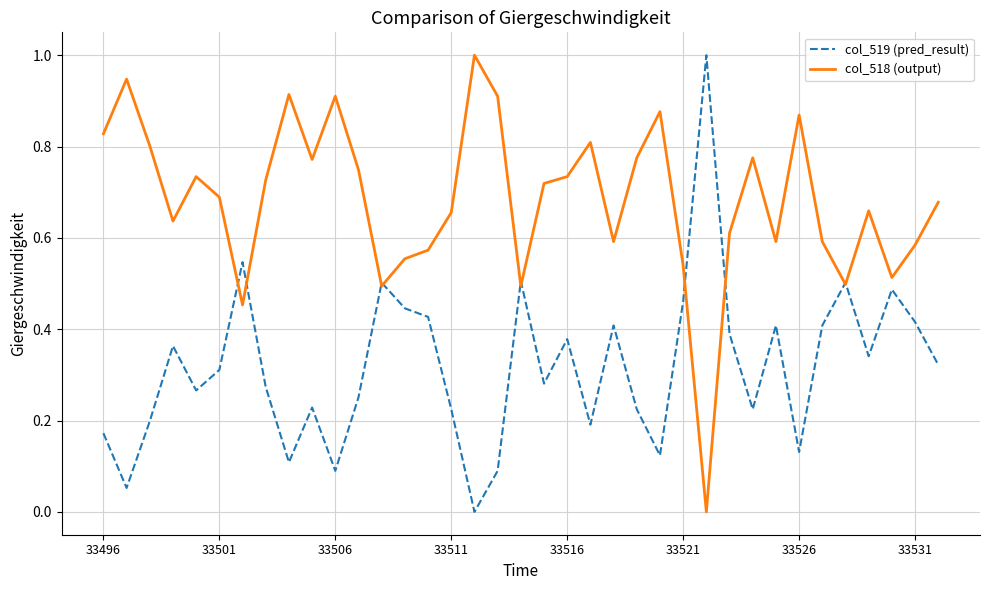

List the series in order of their overall mean, lowest first.

col_519 (pred_result), col_518 (output)